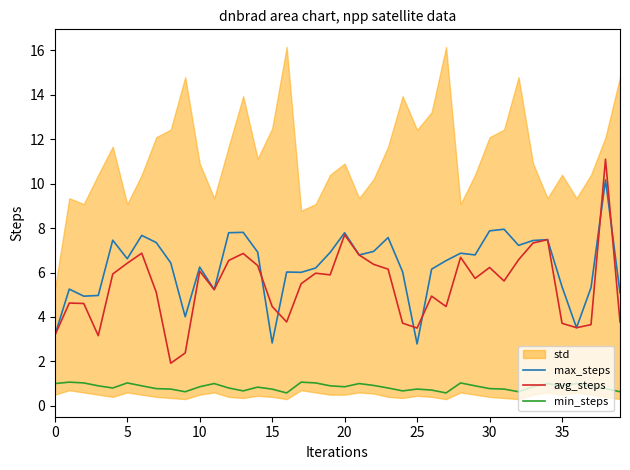

True or false: min_steps and max_steps intersect in this chart.

False